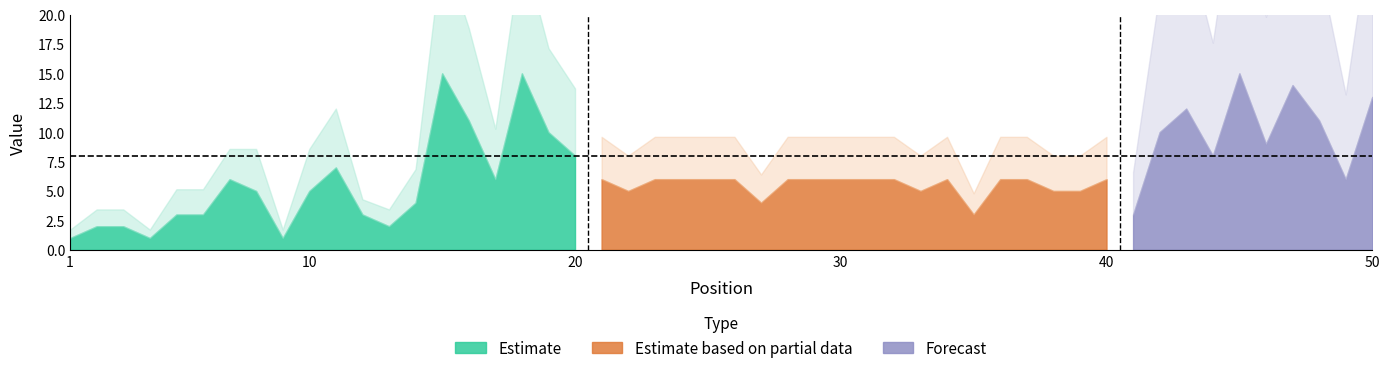

How many lines are shown in the chart?

2